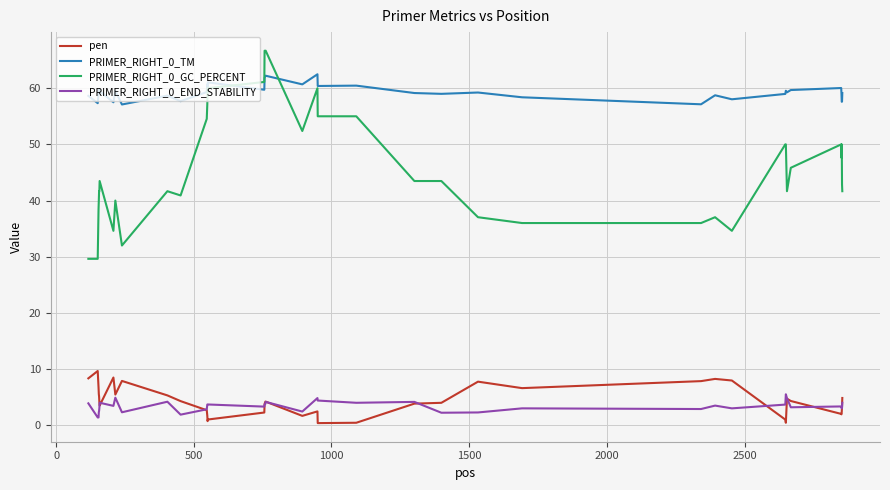

True or false: PRIMER_RIGHT_0_GC_PERCENT and pen intersect in this chart.

False